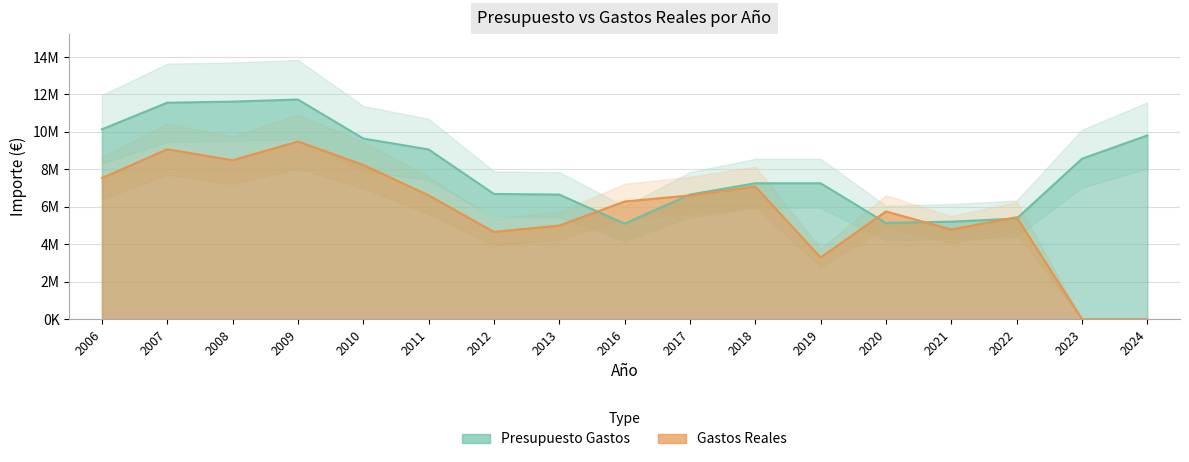

What is the value of the Gastos Reales point at the 13th from the left?

5751078.7